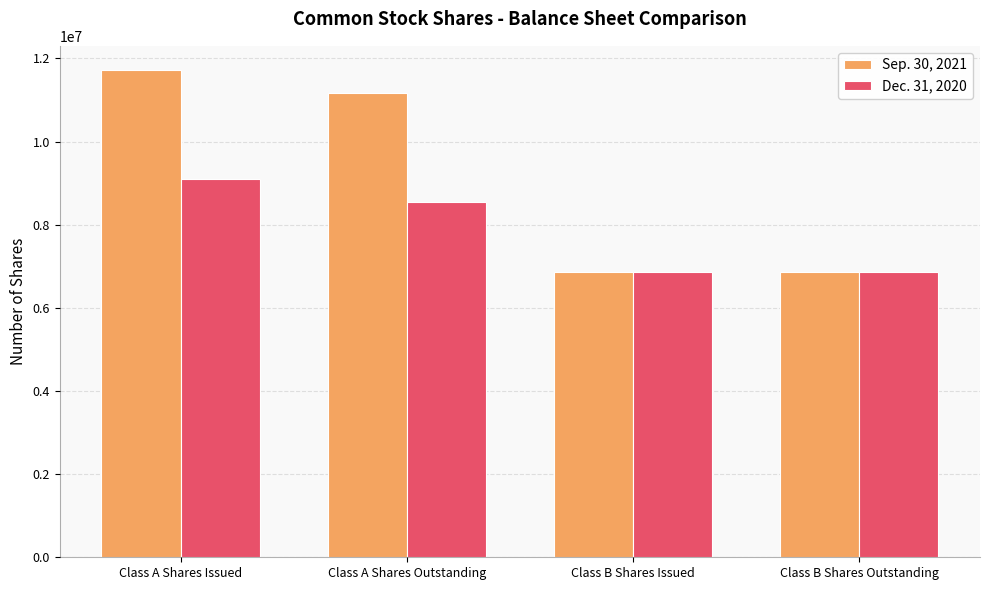

Count the Sep. 30, 2021 values in the range 6866154 to 11716996.

4